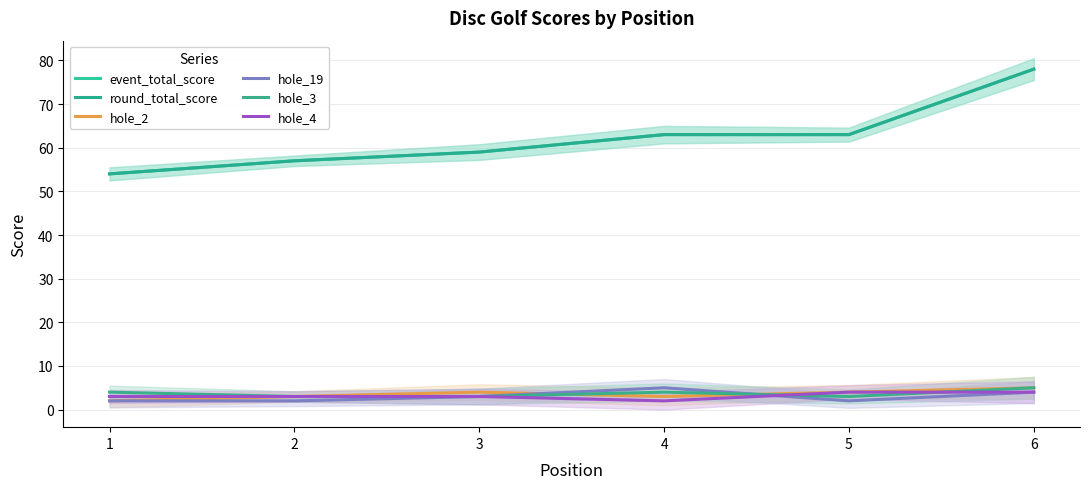

What is the maximum value shown in the chart?

78